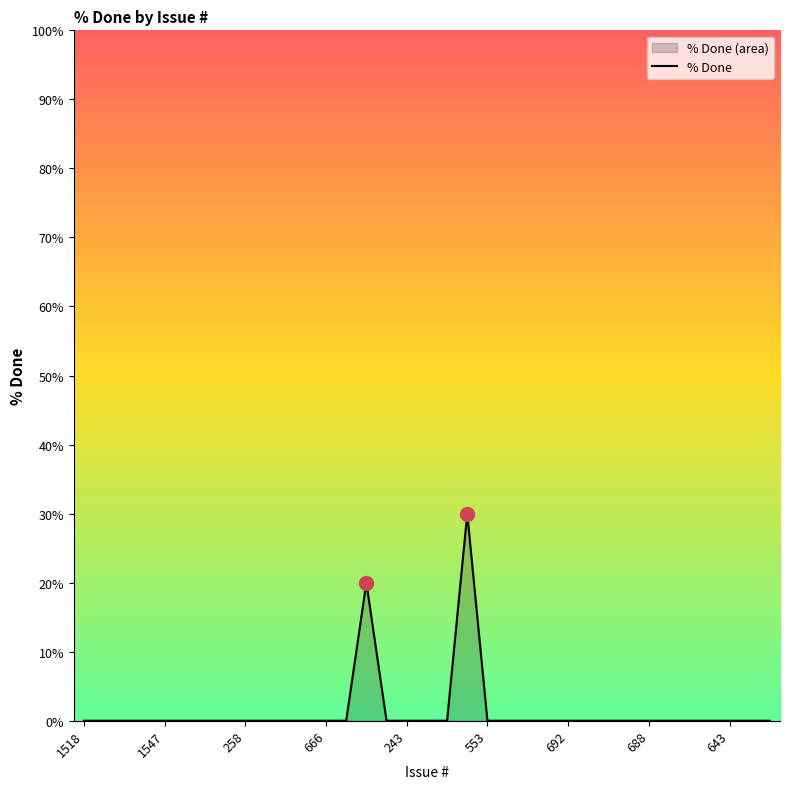

What is the label of the 16th point from the right?

19